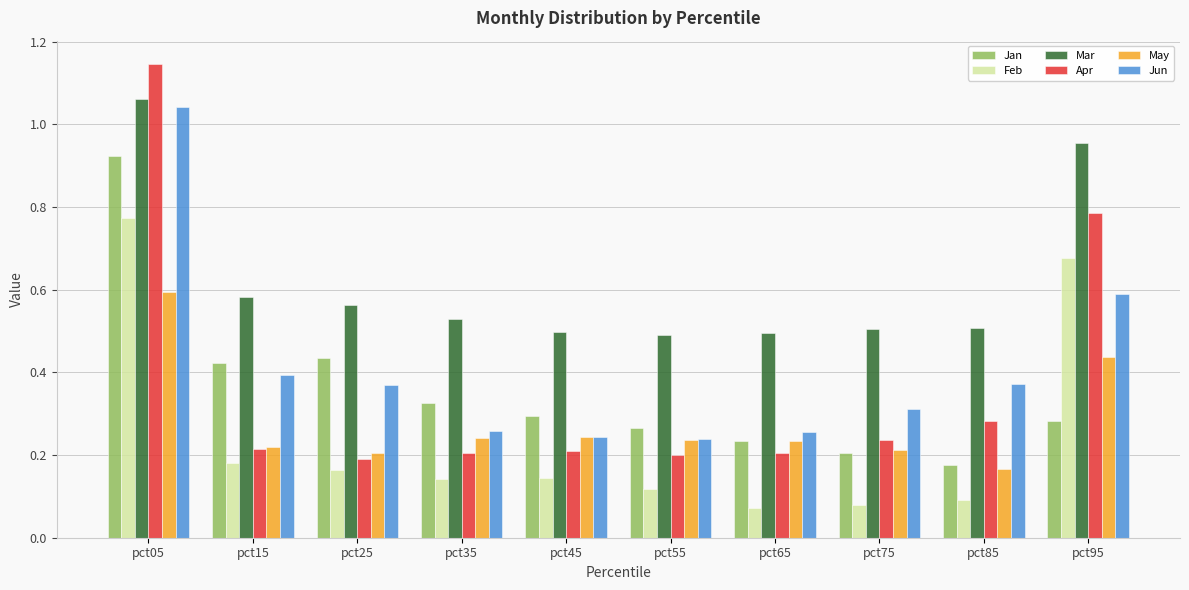

What are all the series names shown in the legend?

Jan, Feb, Mar, Apr, May, Jun